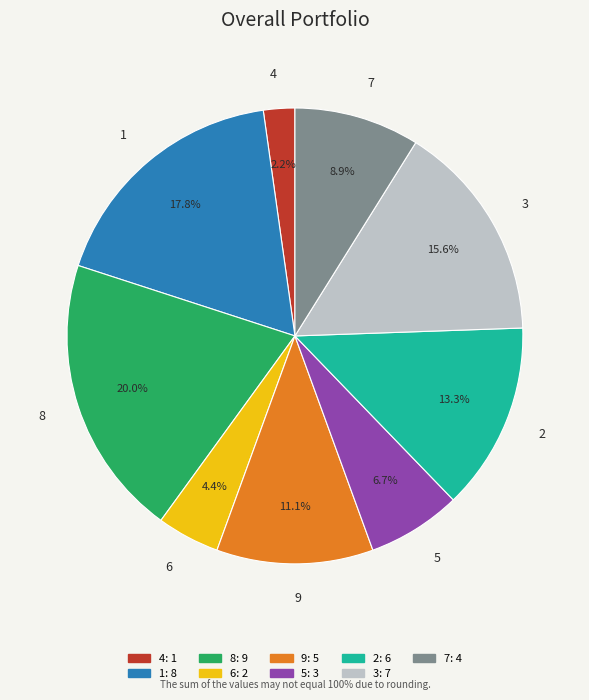

Is there a majority slice in this chart?

No